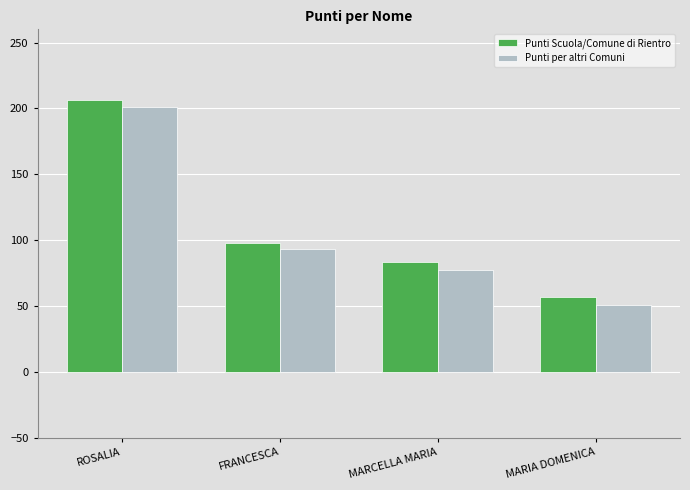

Which category has the highest value across all series?

ROSALIA